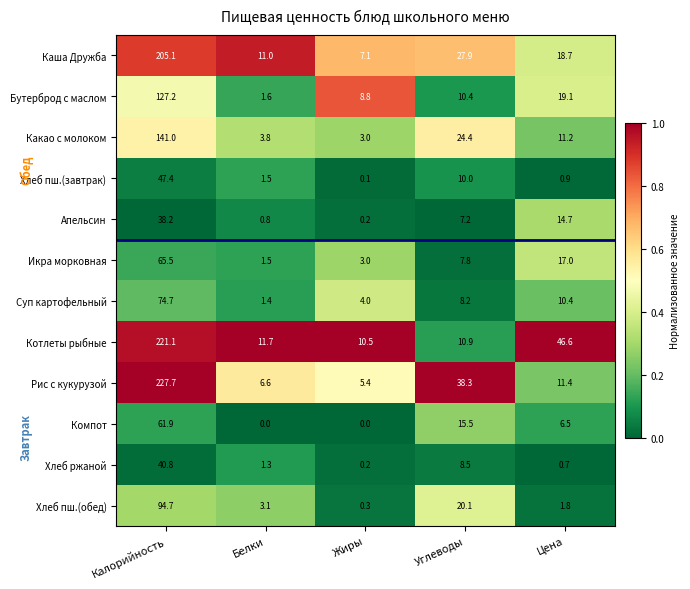

Which label corresponds to the largest value in the chart?

Калорийность